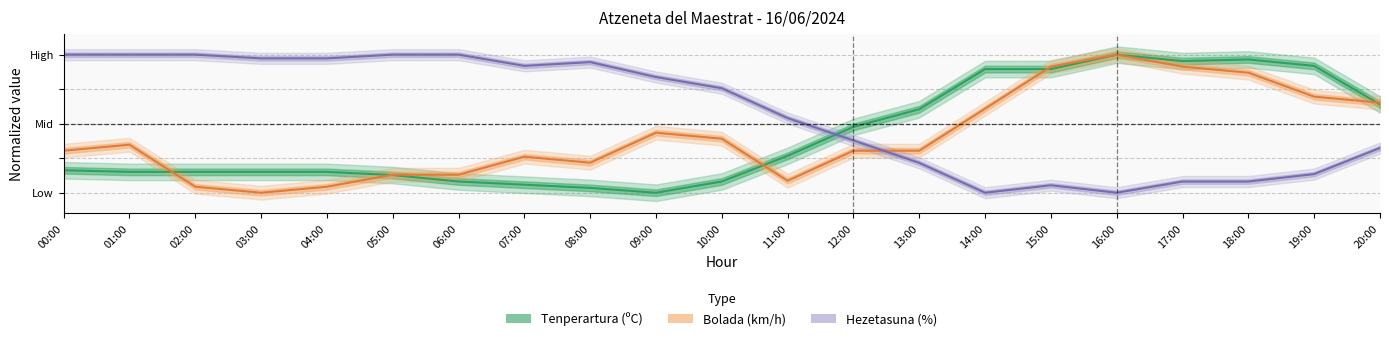

Reading left to right, list all the values displayed in this chart.

Tenperartura (ºC): 00:00=0.2	01:00=0.2	02:00=0.2	03:00=0.2	04:00=0.2	05:00=0.1	06:00=0.1	07:00=0.1	08:00=0.0	09:00=0.0	10:00=0.1	11:00=0.3	12:00=0.5	13:00=0.6	14:00=0.9	15:00=0.9	16:00=1.0	17:00=1.0	18:00=1.0	19:00=0.9	20:00=0.6
Hezetasuna (%): 00:00=1.0	01:00=1.0	02:00=1.0	03:00=1.0	04:00=1.0	05:00=1.0	06:00=1.0	07:00=0.9	08:00=0.9	09:00=0.8	10:00=0.8	11:00=0.5	12:00=0.4	13:00=0.2	14:00=0.0	15:00=0.1	16:00=0.0	17:00=0.1	18:00=0.1	19:00=0.1	20:00=0.3
Bolada (km/h): 00:00=0.3	01:00=0.3	02:00=0.0	03:00=0.0	04:00=0.0	05:00=0.1	06:00=0.1	07:00=0.3	08:00=0.2	09:00=0.4	10:00=0.4	11:00=0.1	12:00=0.3	13:00=0.3	14:00=0.6	15:00=0.9	16:00=1.0	17:00=0.9	18:00=0.9	19:00=0.7	20:00=0.7